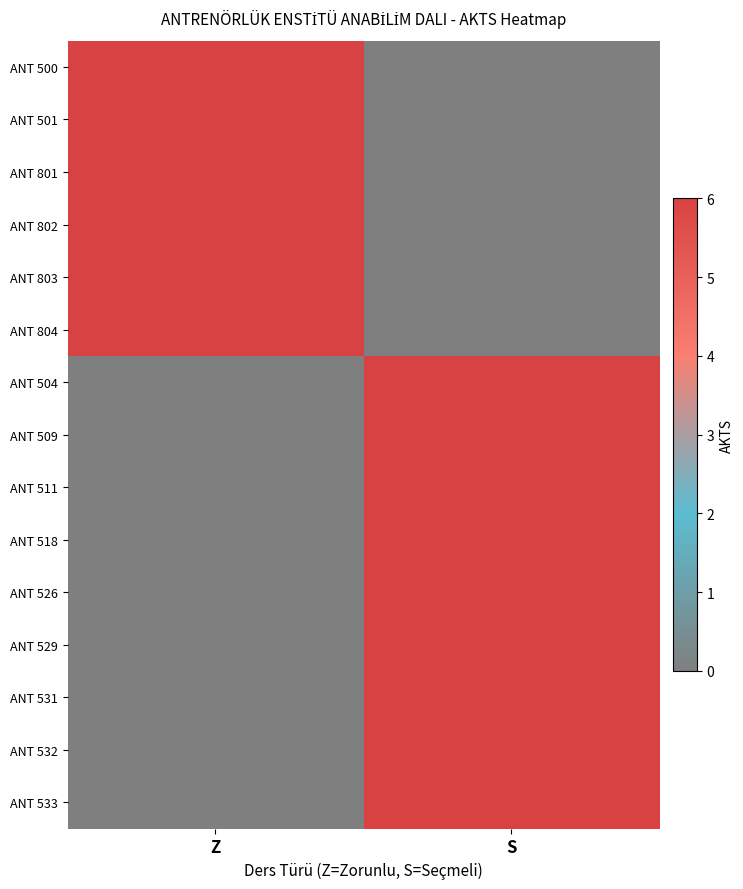

At which category is the sum across all series the highest?

S